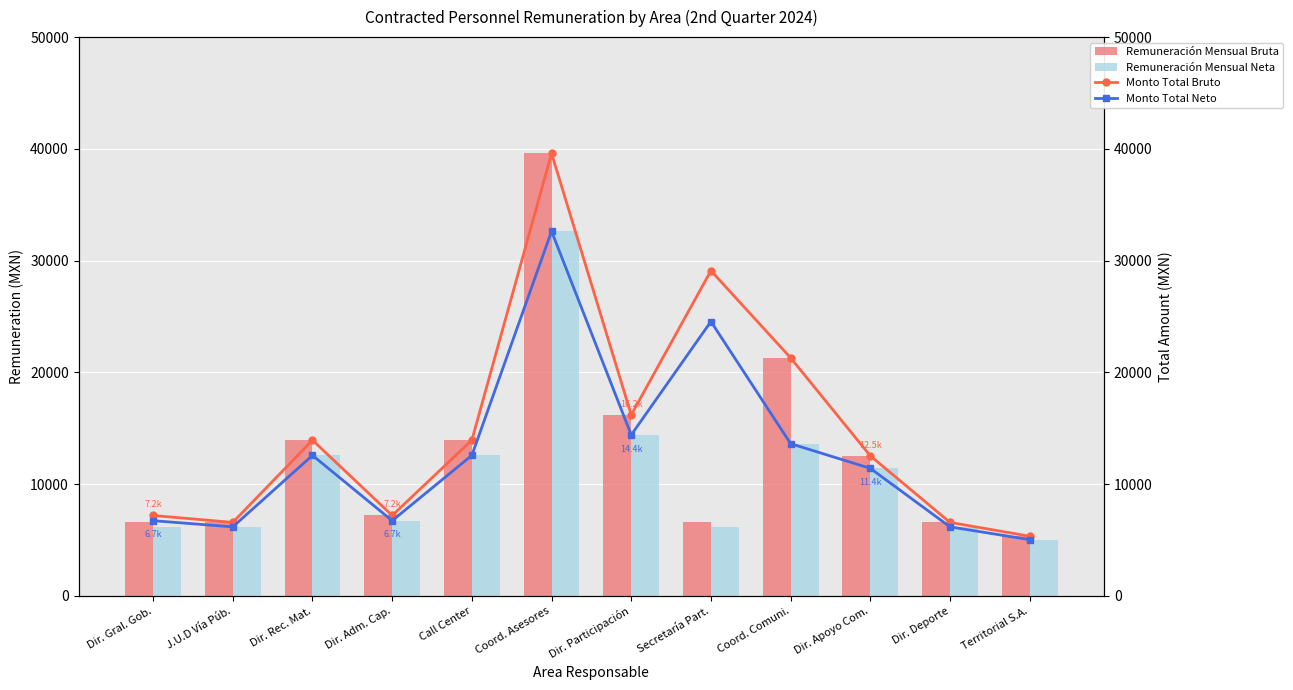

Which has a higher value, Call Center or Coord. Comuni.?

Coord. Comuni.